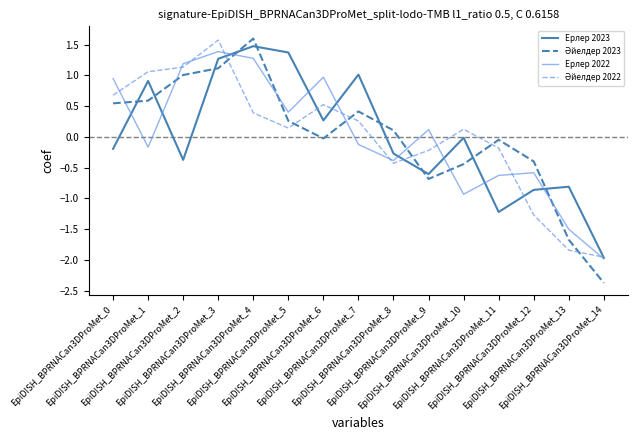

What is the maximum value for Ерлер 2022?

1.4